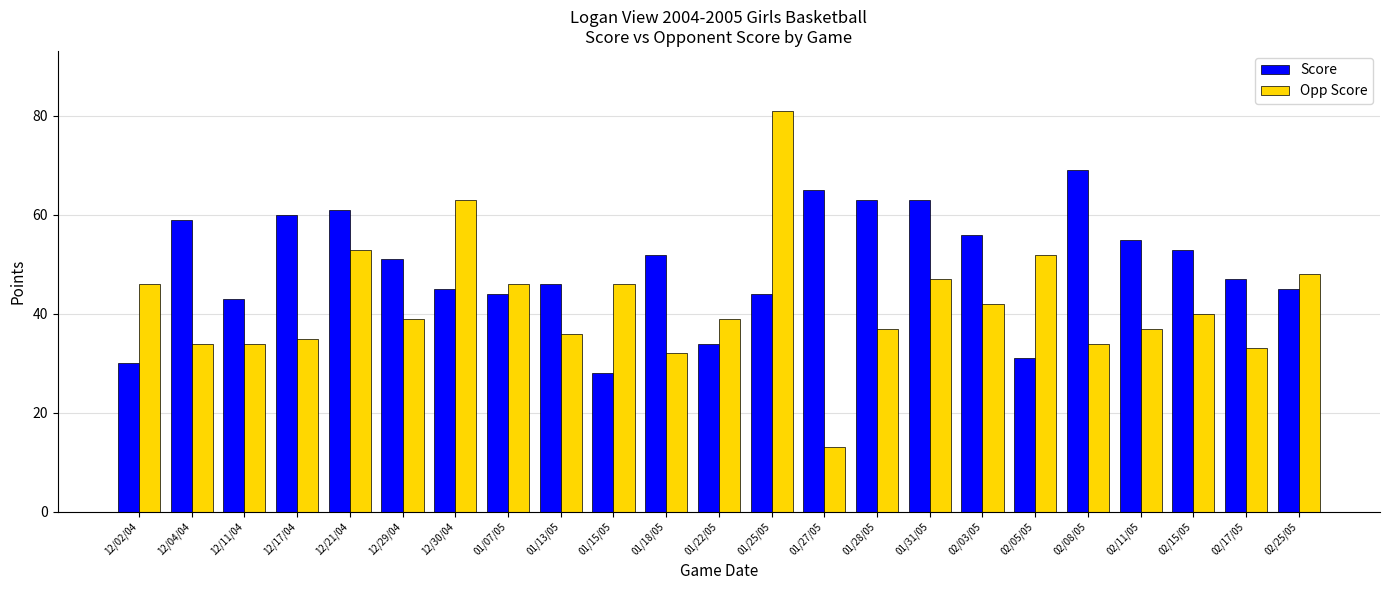

Reading left to right, list all the values displayed in this chart.

Score: 12/02/04=30	12/04/04=59	12/11/04=43	12/17/04=60	12/21/04=61	12/29/04=51	12/30/04=45	01/07/05=44	01/13/05=46	01/15/05=28	01/18/05=52	01/22/05=34	01/25/05=44	01/27/05=65	01/28/05=63	01/31/05=63	02/03/05=56	02/05/05=31	02/08/05=69	02/11/05=55	02/15/05=53	02/17/05=47	02/25/05=45
Opp Score: 12/02/04=46	12/04/04=34	12/11/04=34	12/17/04=35	12/21/04=53	12/29/04=39	12/30/04=63	01/07/05=46	01/13/05=36	01/15/05=46	01/18/05=32	01/22/05=39	01/25/05=81	01/27/05=13	01/28/05=37	01/31/05=47	02/03/05=42	02/05/05=52	02/08/05=34	02/11/05=37	02/15/05=40	02/17/05=33	02/25/05=48